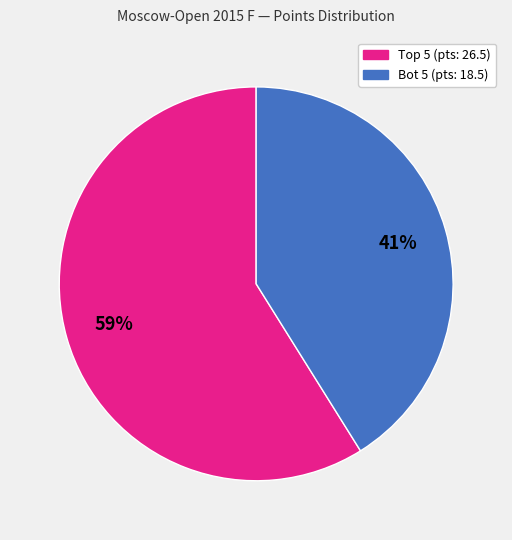

Does any single category account for the majority?

Yes